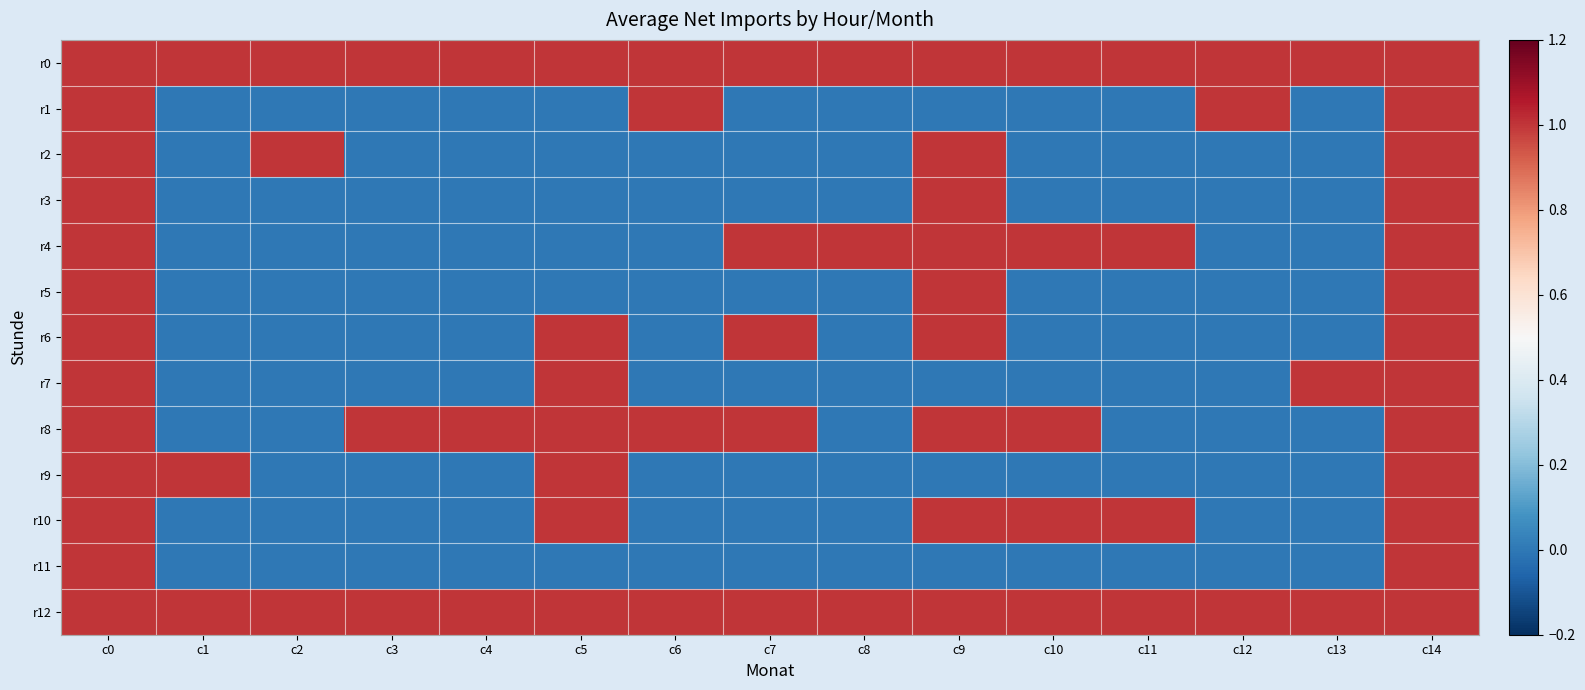

Which series has the widest spread of values?

r1